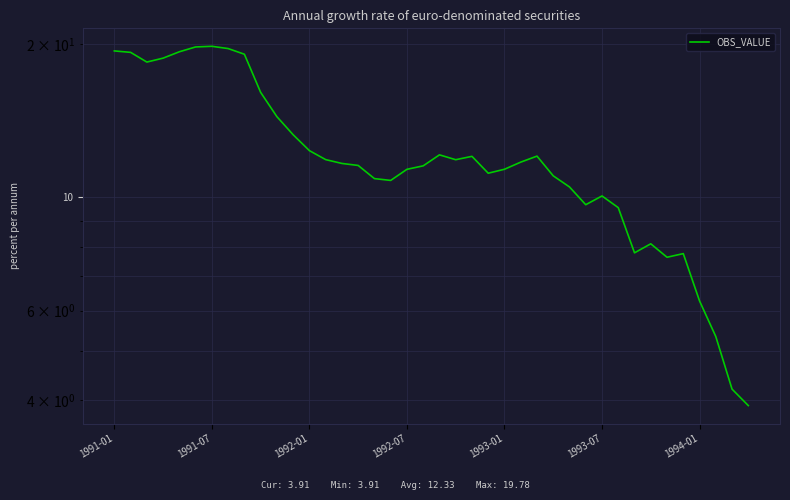

What is the change in value from 16 to 19?

+0.6